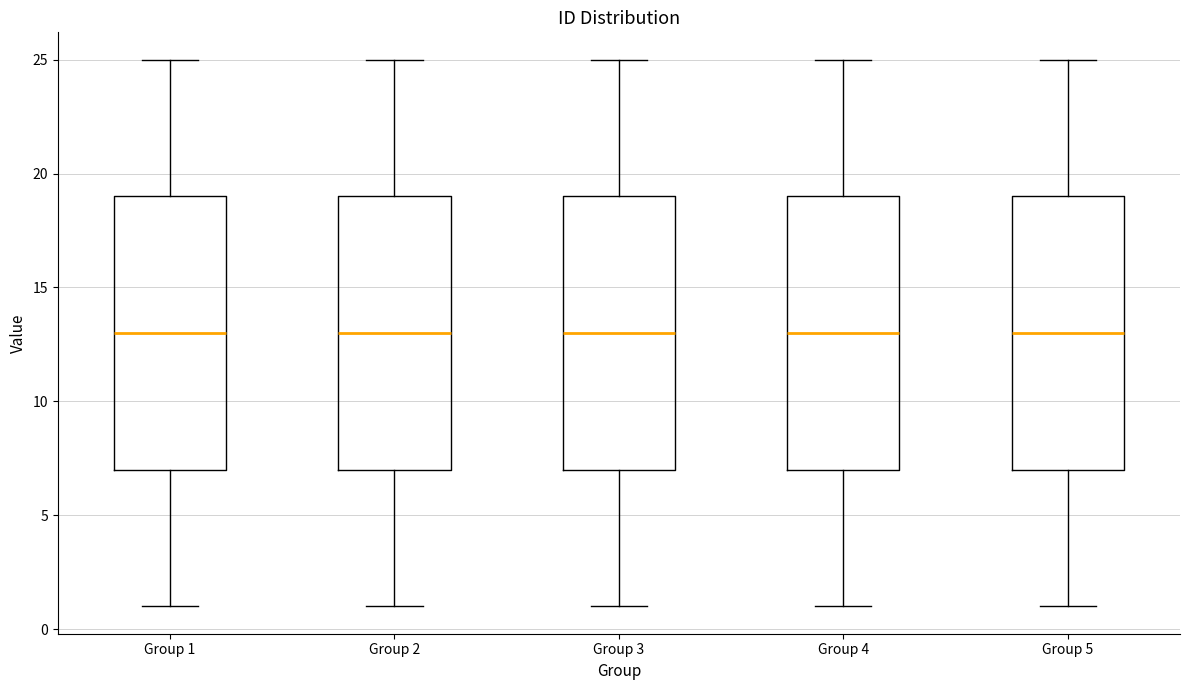

Where is the upper edge of the box for Group 3 on the y-axis? The values are not printed on the chart, so give them approximately, as read against the axis.

19